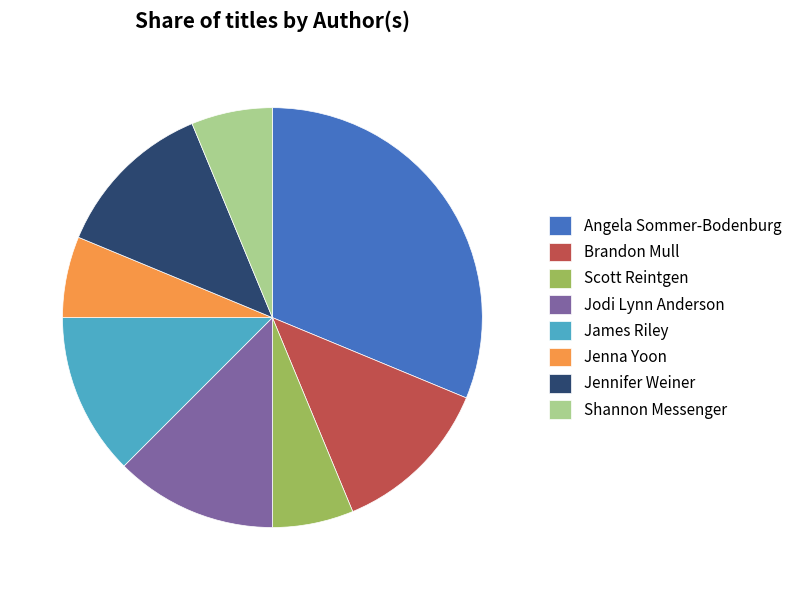

Does Scott Reintgen represent more than half of the total?

No